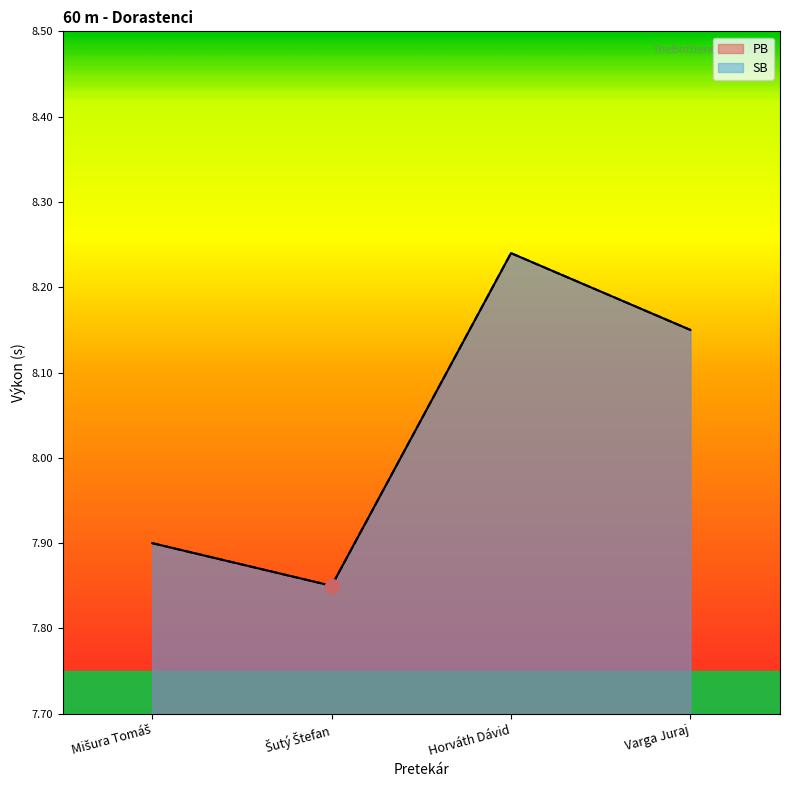

How many values in the SB series exceed 8?

2